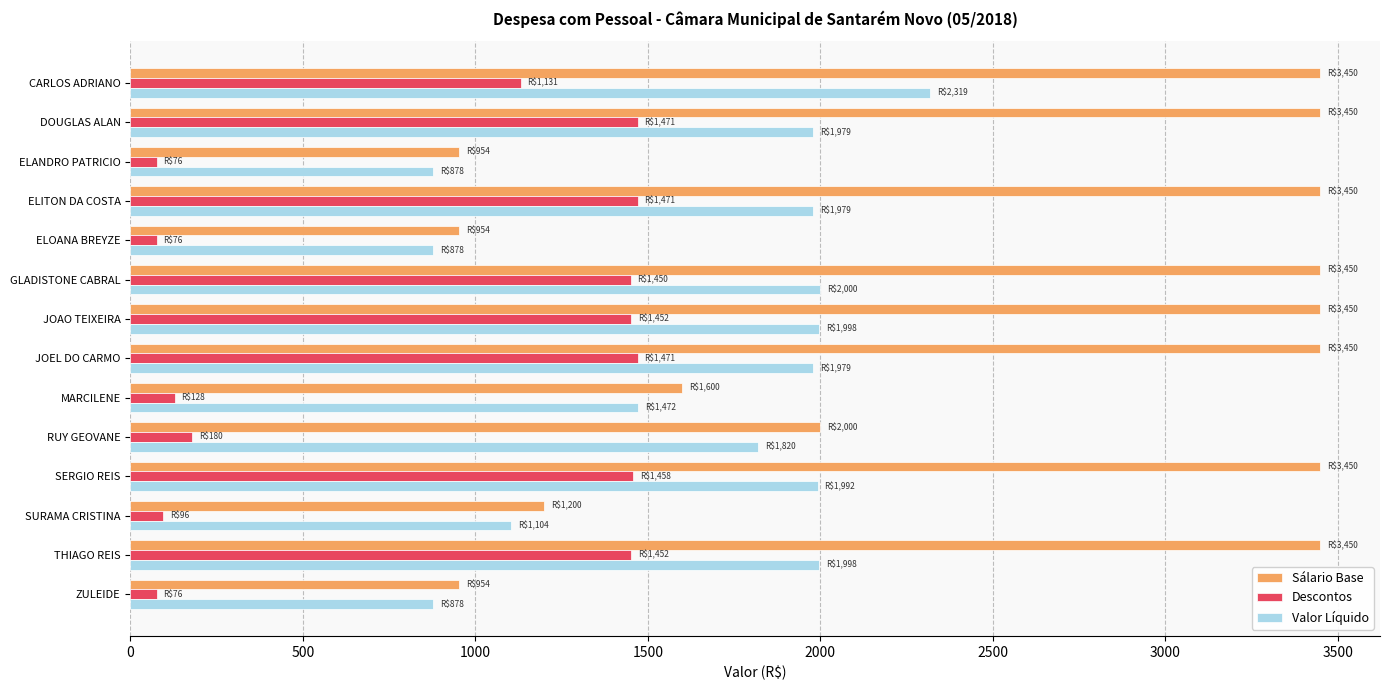

What is the difference between the second highest and second lowest values in the Descontos series?

1394.5